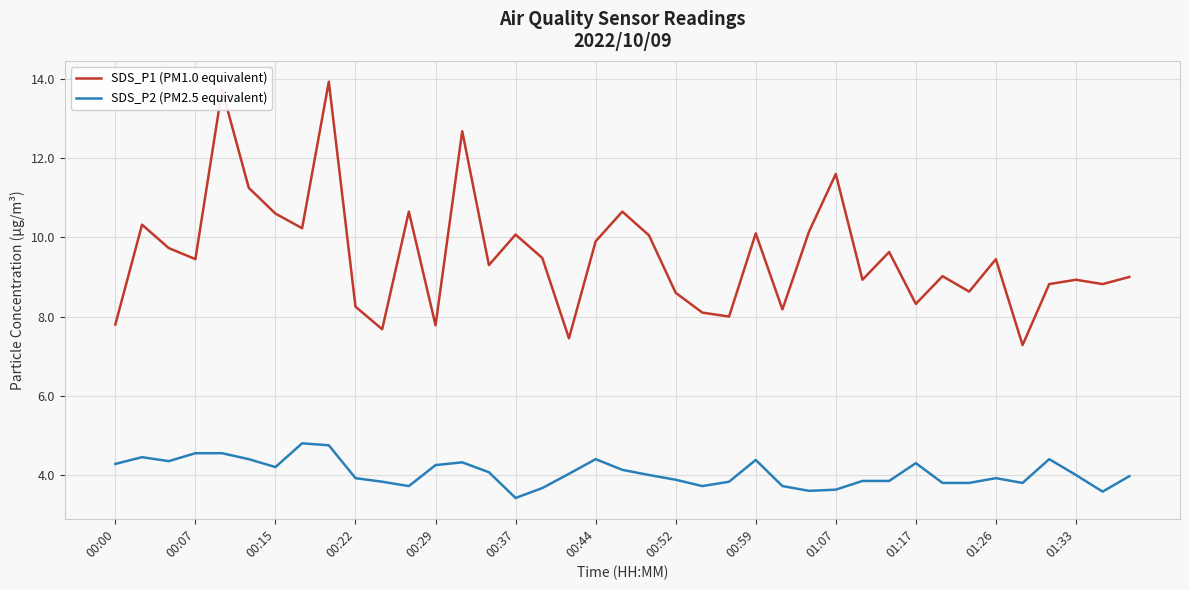

Which series has the largest range (max minus min)?

SDS_P1 (PM1.0 equivalent)